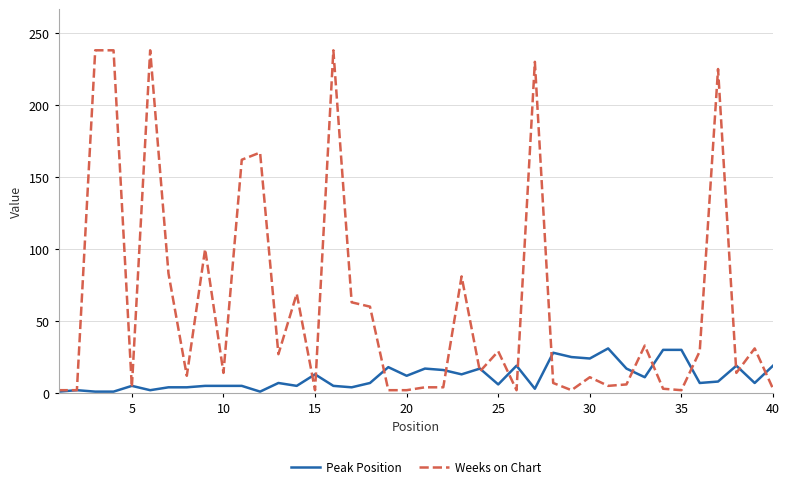

List the series in order of their overall mean, lowest first.

Peak Position, Weeks on Chart